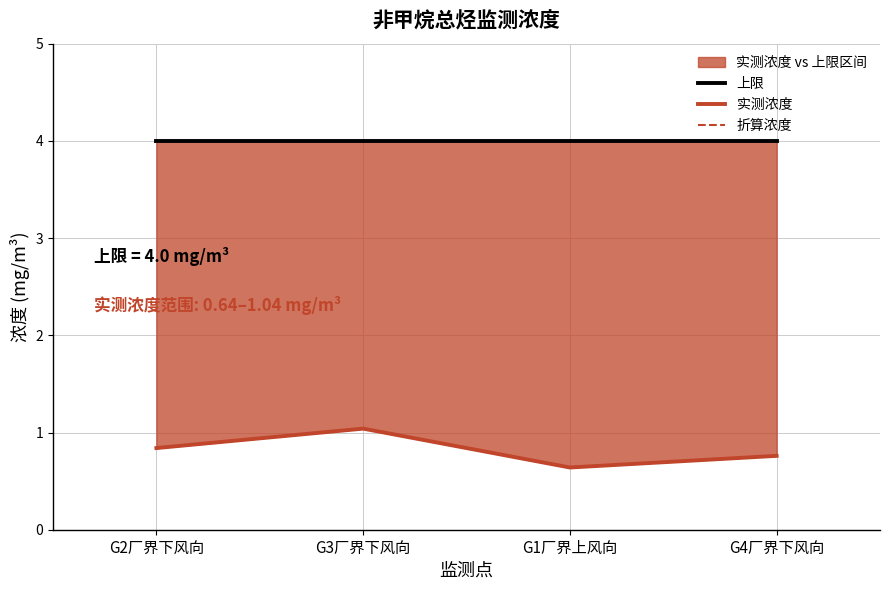

True or false: 上限 has more than 2 points higher than both neighbors.

False